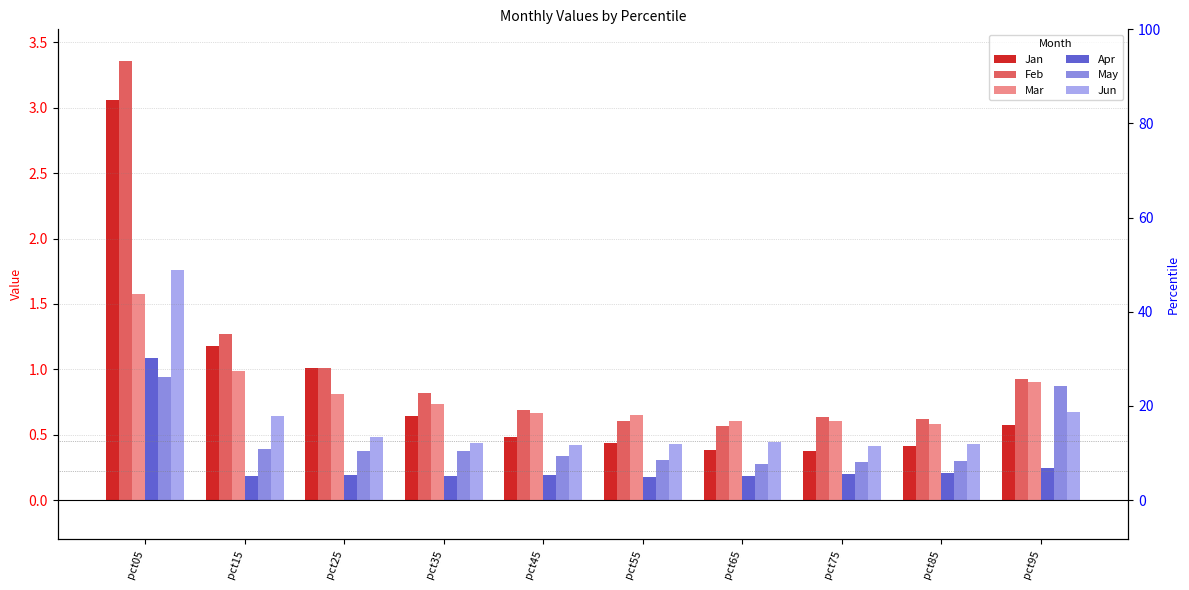

Rank the categories by Jan value from highest to lowest.

pct05, pct15, pct25, pct35, pct95, pct45, pct55, pct85, pct65, pct75